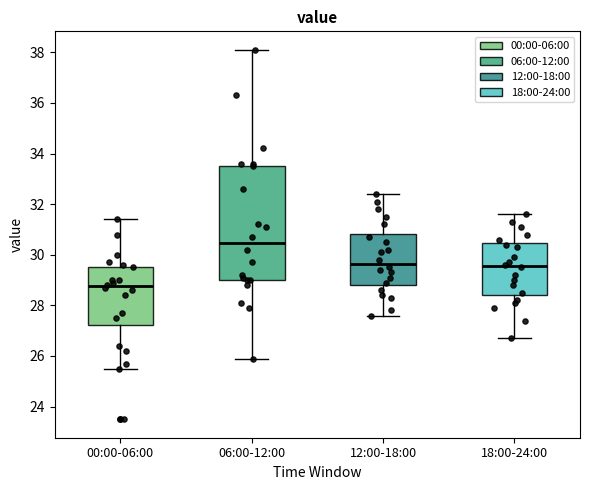

Which box's median line is the highest?

06:00-12:00